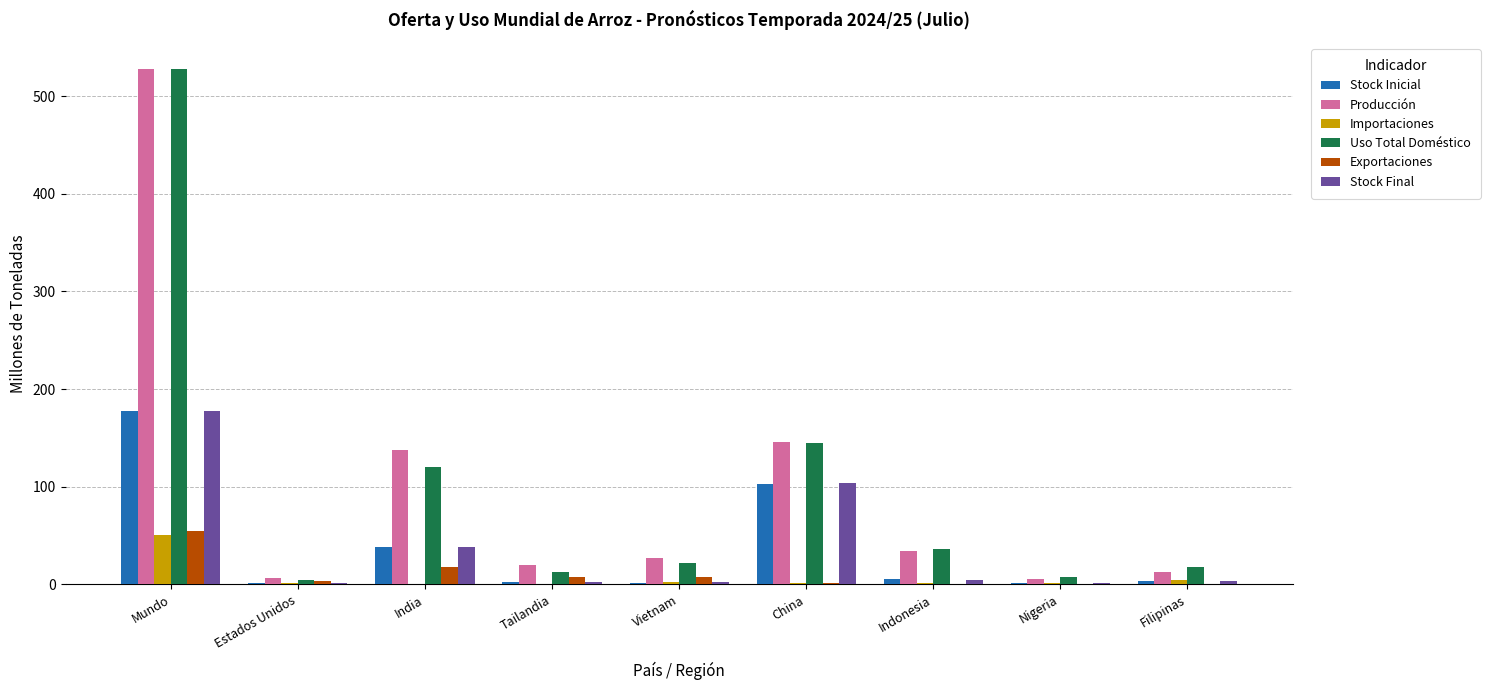

The Producción series shows 20.1 at Tailandia. True or false?

True